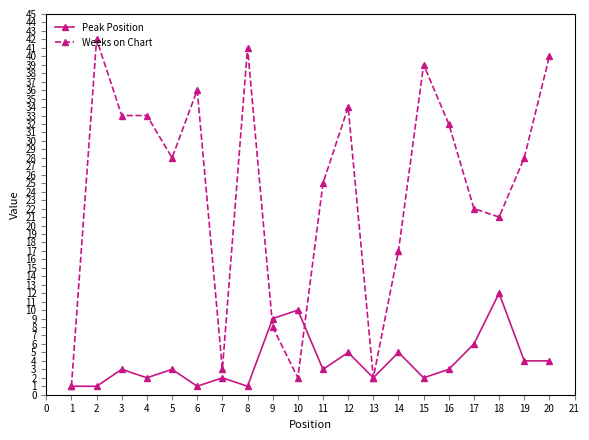

The Peak Position series shows 5 at 3. True or false?

False